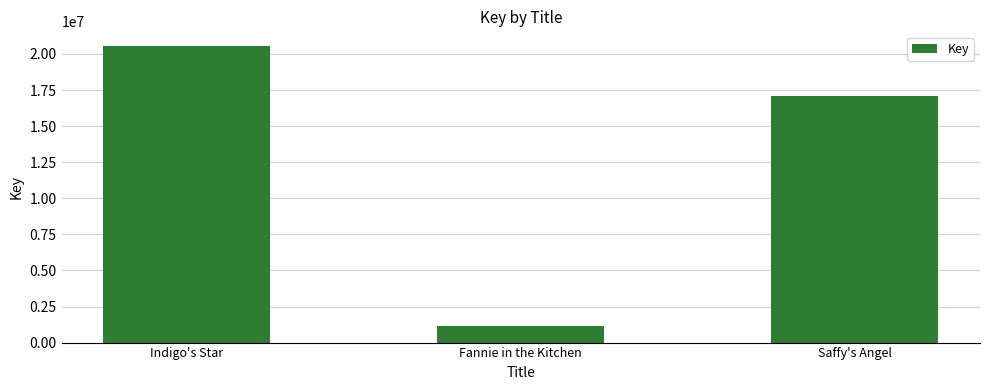

What position from the right is Indigo's Star?

3